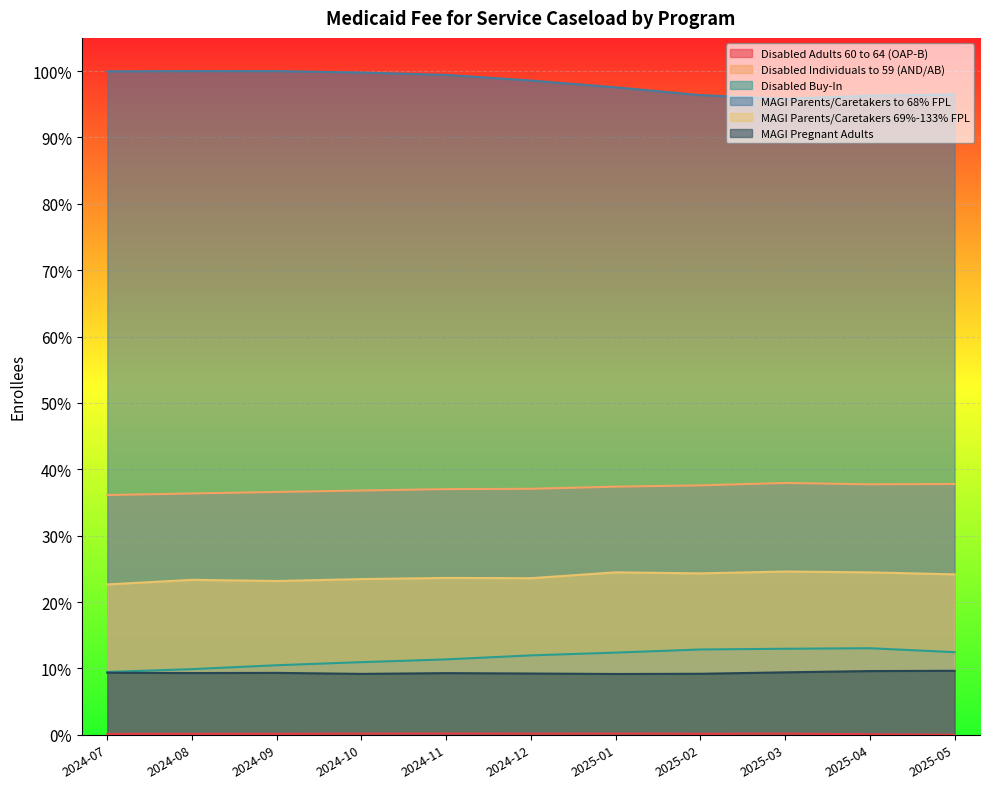

Count the MAGI Pregnant Adults values in the range 0 to 1.

11